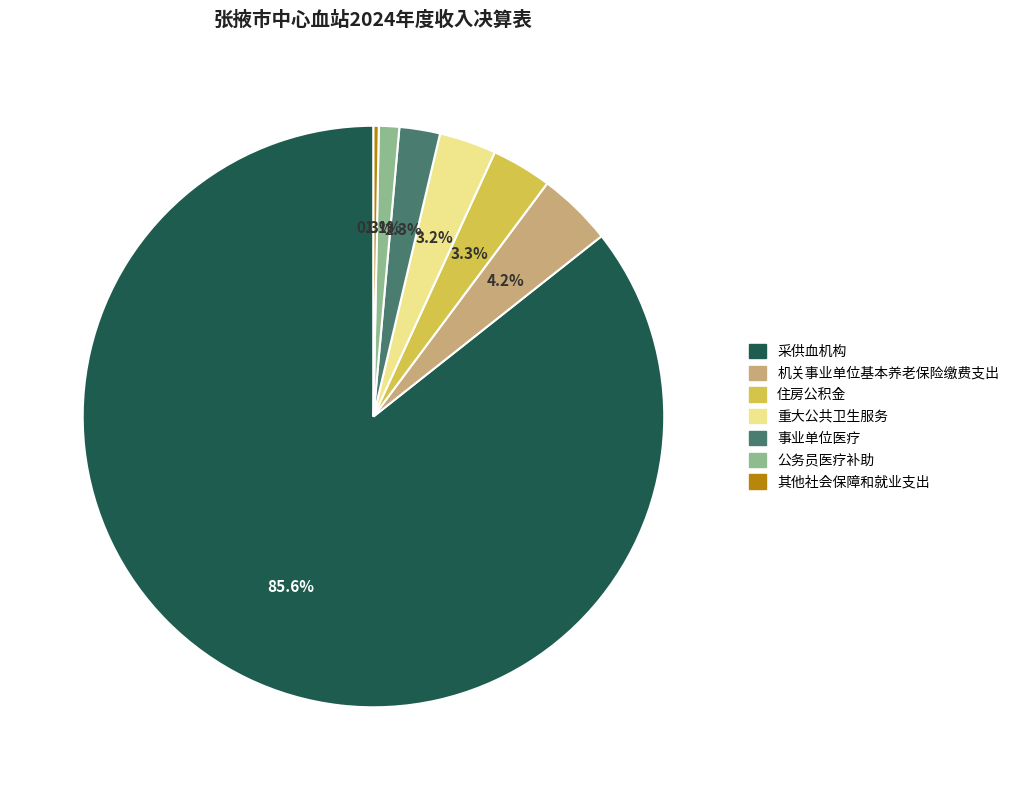

The 公务员医疗补助 slice represents 11% of the pie. True or false?

False